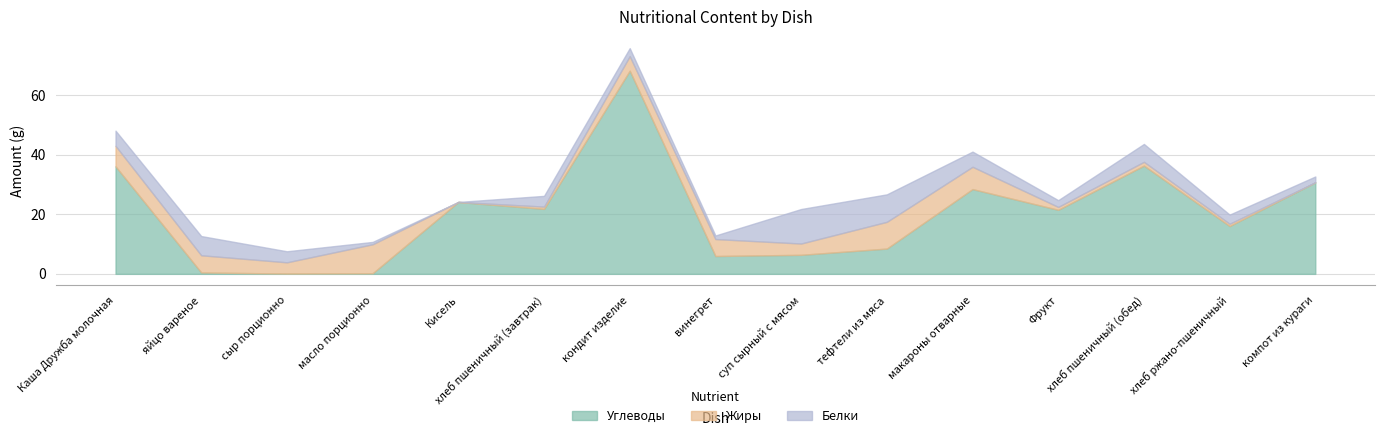

At how many categories does at least one series exceed 41?

1